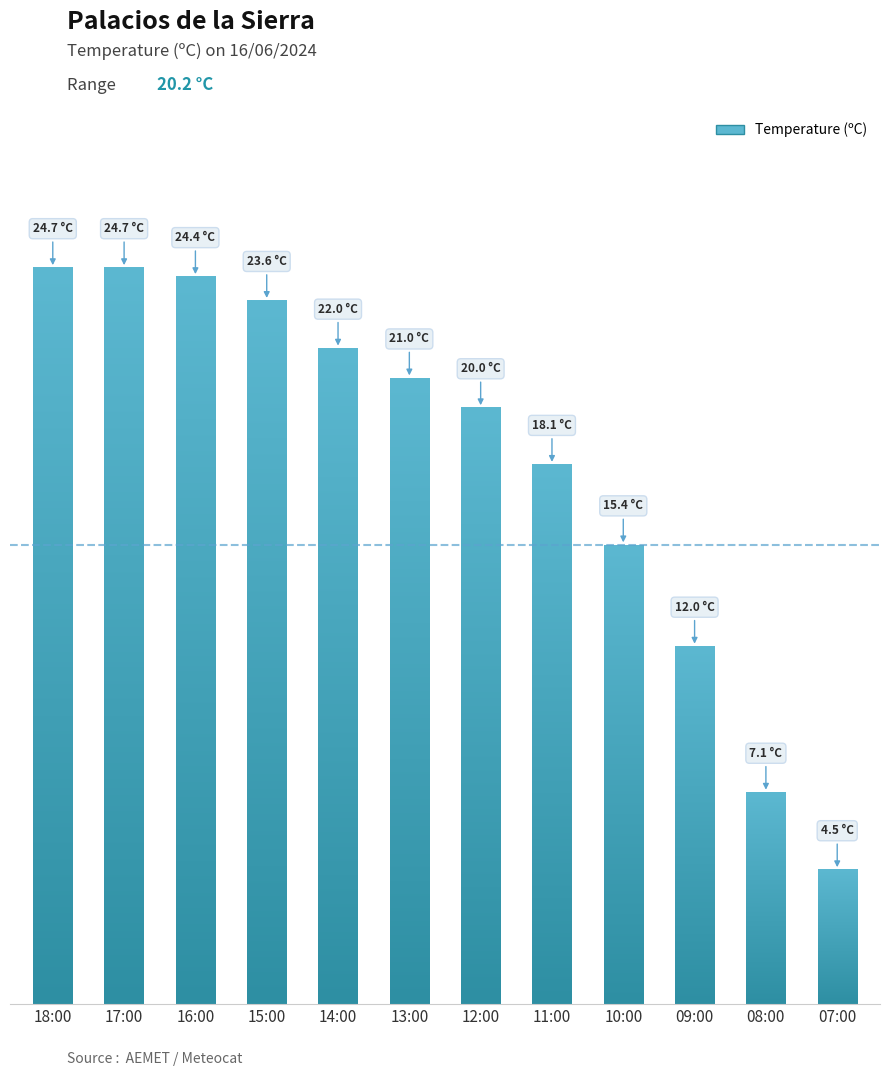

What is the sum of the values at 08:00 and 11:00?

25.2